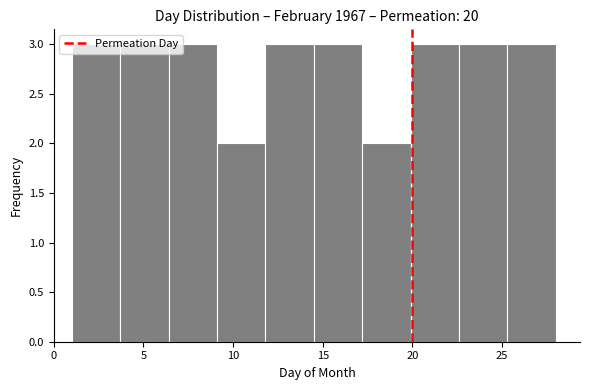

Reading left to right, list every bar in this chart as the range it spans on the x-axis followed by its height. Neither the bar edges nor the heights are printed on the chart, so give them approximately, as read against the axes.

1.0 to 3.7: 3
3.7 to 6.4: 3
6.4 to 9.1: 3
9.1 to 11.8: 2
11.8 to 14.5: 3
14.5 to 17.2: 3
17.2 to 19.9: 2
19.9 to 22.6: 3
22.6 to 25.3: 3
25.3 to 28.0: 3